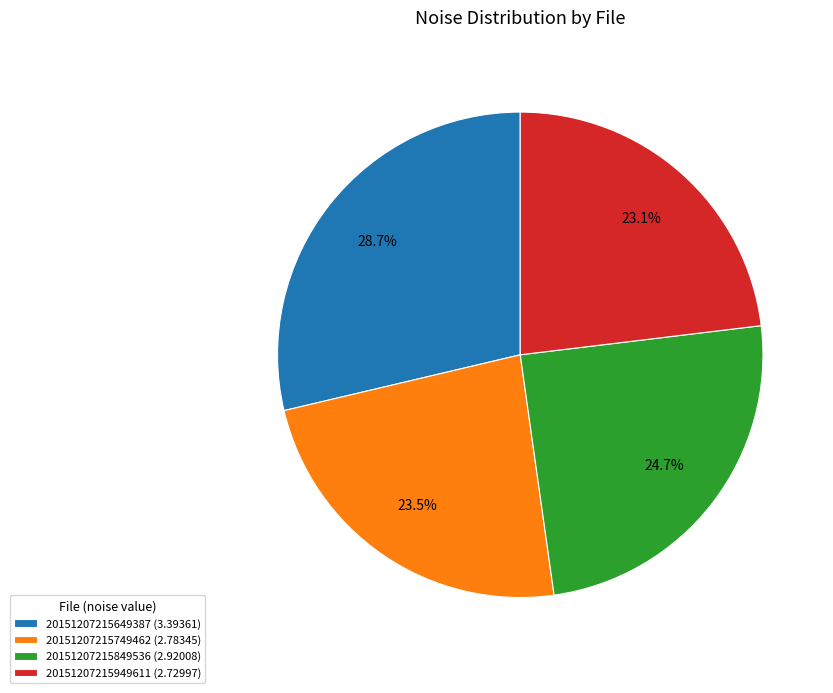

Which has a higher value, 20151207215649387 (3.39361) or 20151207215849536 (2.92008)?

20151207215649387 (3.39361)